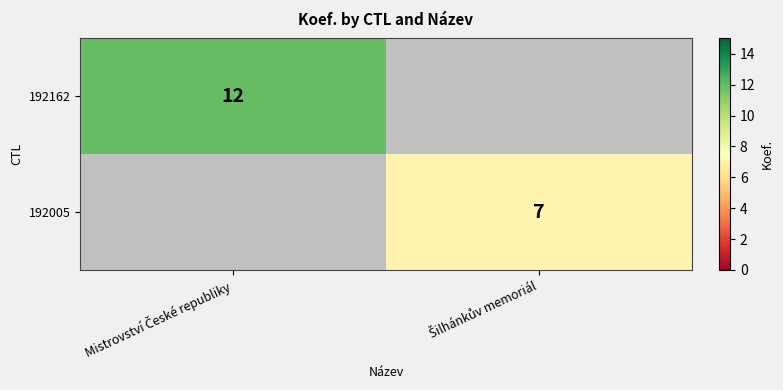

Between Mistrovství České republiky and Šilhánkův memoriál, which series saw the biggest shift?

192162